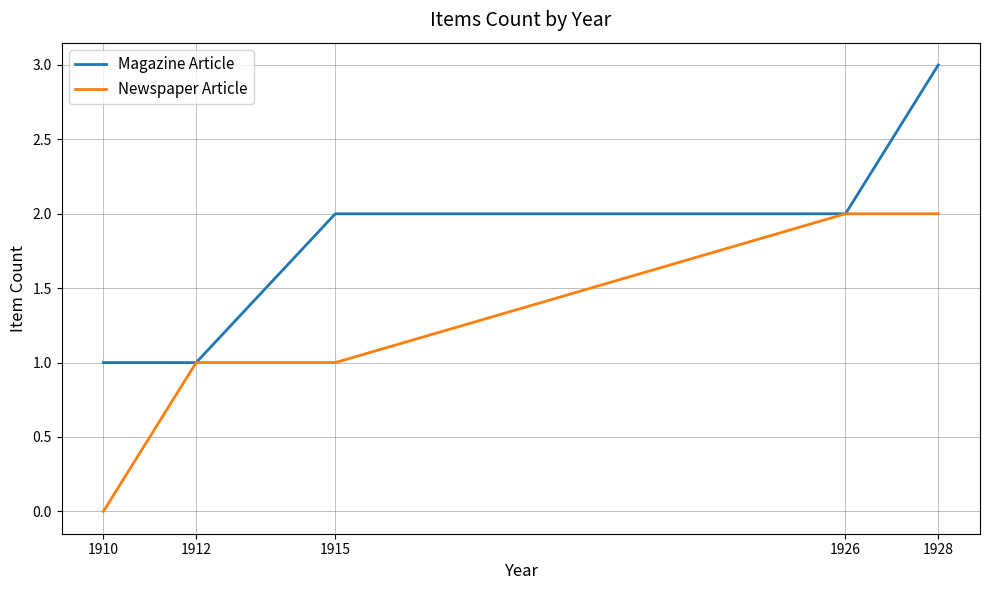

List the series in order of their peak value, lowest first.

Newspaper Article, Magazine Article